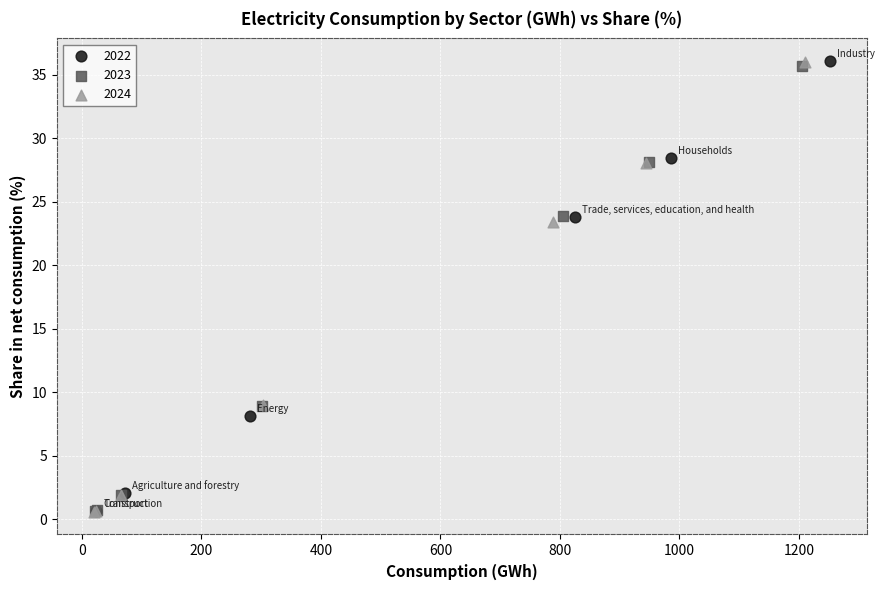

What are all the series names shown in the legend?

2022, 2023, 2024